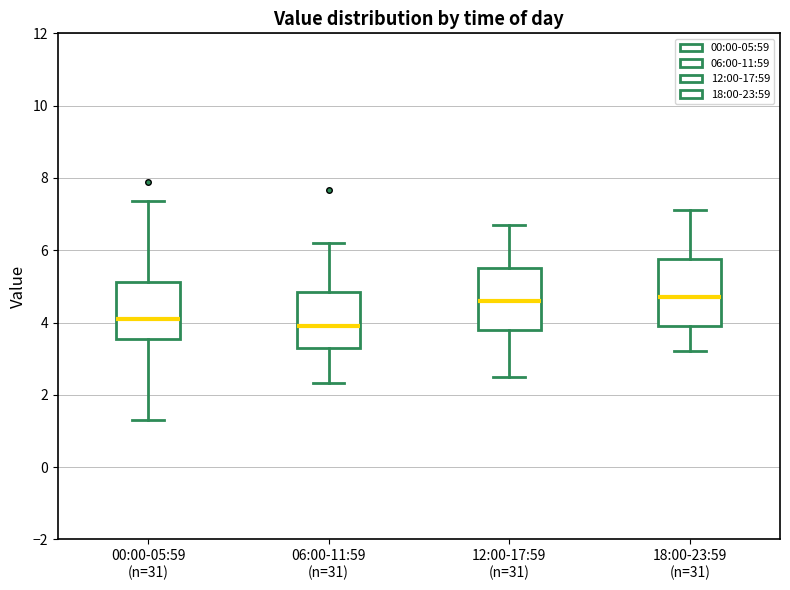

Reading left to right, read every box against the y-axis: the position of its median line, the range the box covers, and the ends of its whiskers. The values are not printed on the chart, so give them approximately, as read against the axis.

00:00-05:59 (n=31): median 4.2, box 3.6 to 5.2, whiskers 1.4 to 7.4
06:00-11:59 (n=31): median 4.0, box 3.4 to 4.8, whiskers 2.4 to 6.2
12:00-17:59 (n=31): median 4.6, box 3.8 to 5.6, whiskers 2.6 to 6.8
18:00-23:59 (n=31): median 4.8, box 4.0 to 5.8, whiskers 3.2 to 7.2